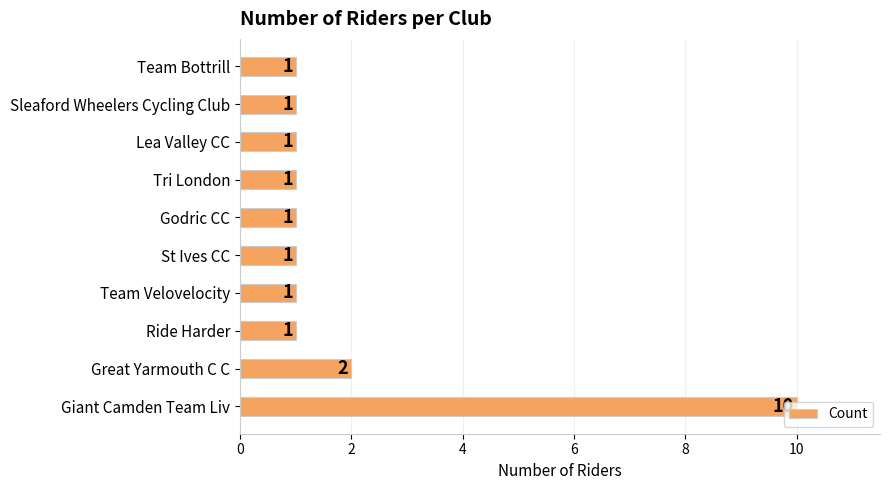

How many values are between 1 and 2?

9